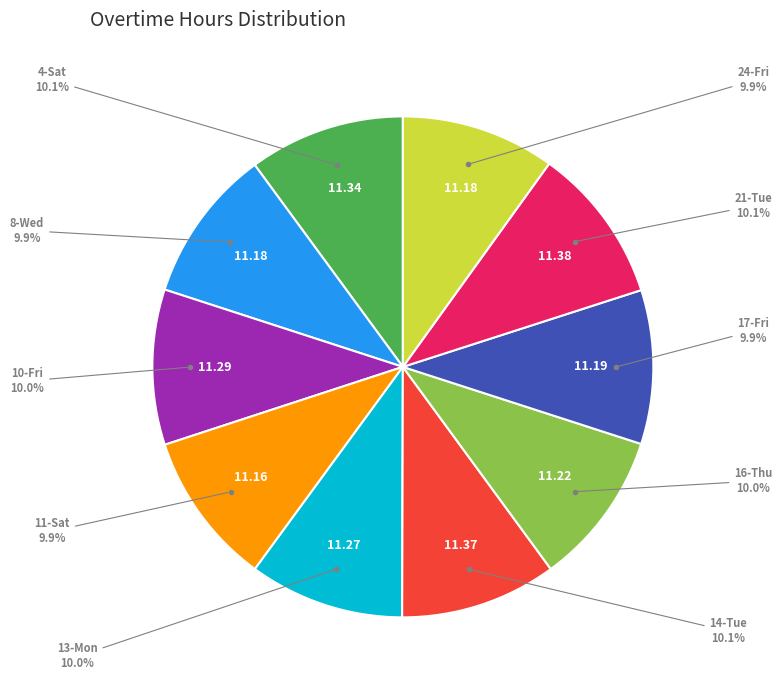

Is there any slice that represents more than half of the pie?

No